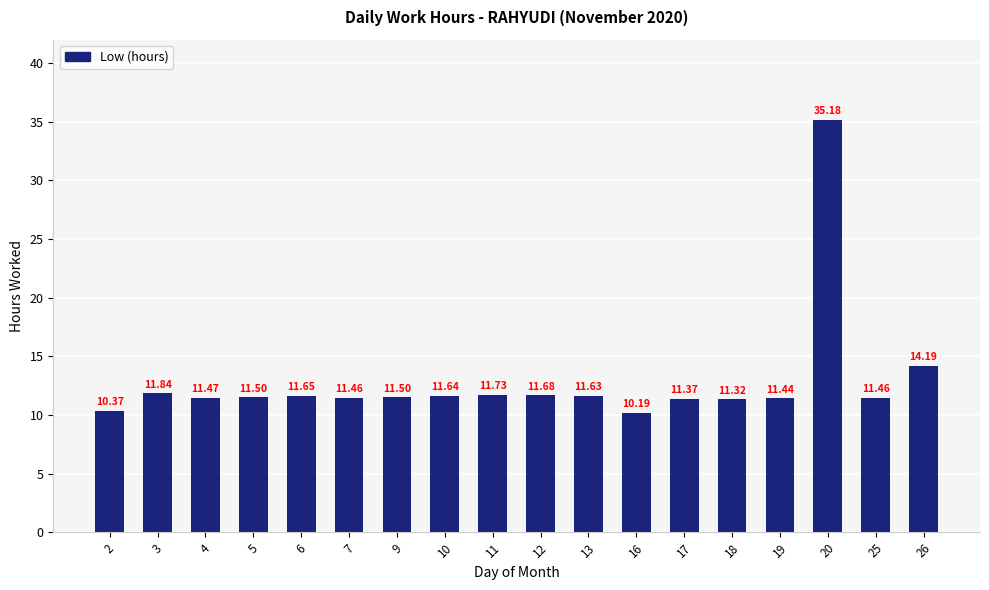

What is the average value?

12.9